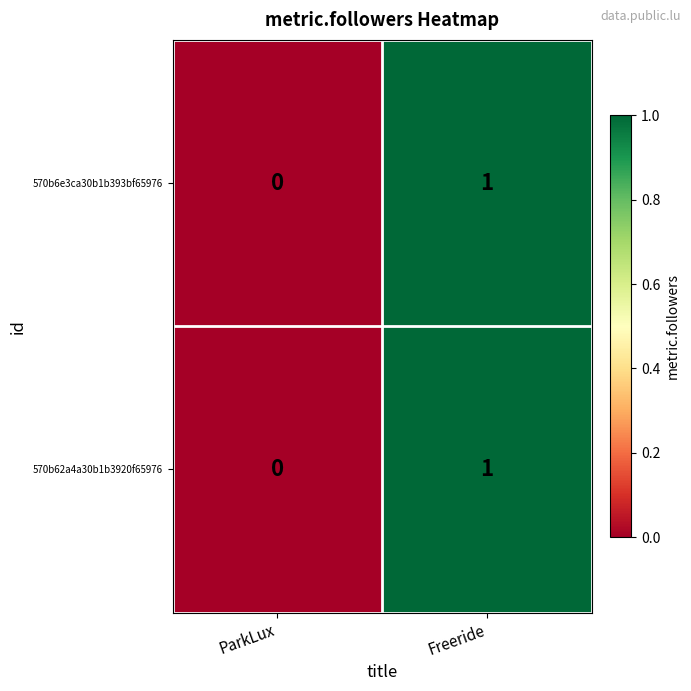

Rank the categories by 570b6e3ca30b1b393bf65976 value from highest to lowest.

Freeride, ParkLux